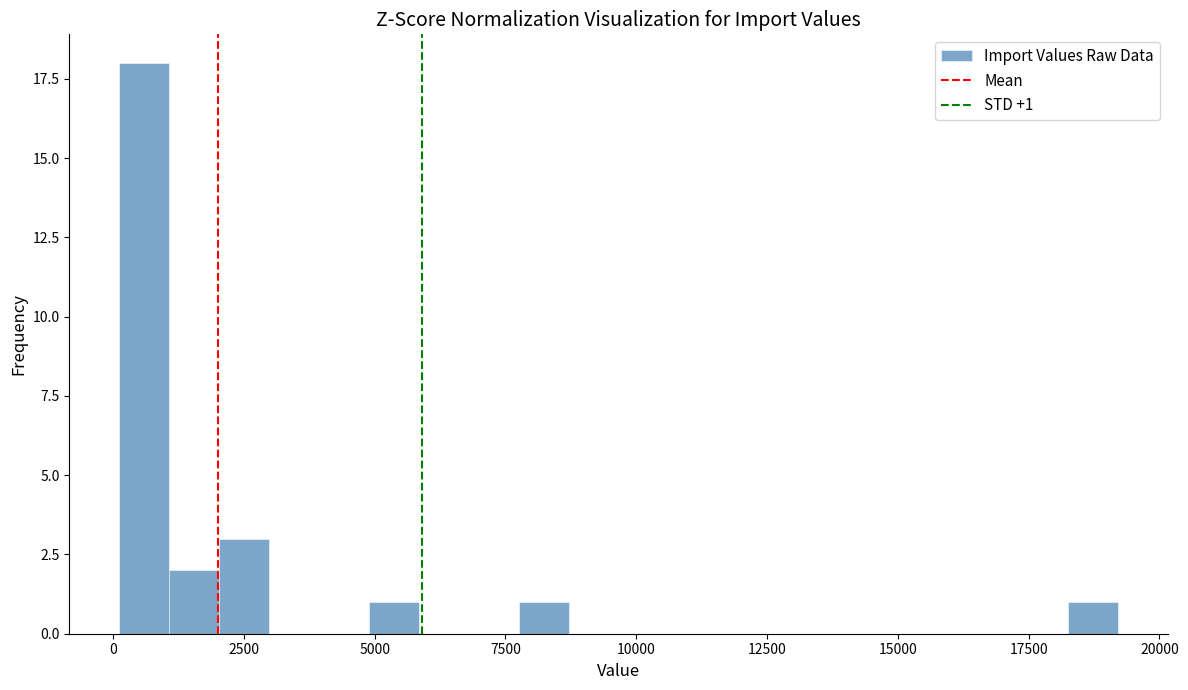

Around what value on the x-axis is the tallest bar? Give the approximate position of its centre, as read against the axis.

500